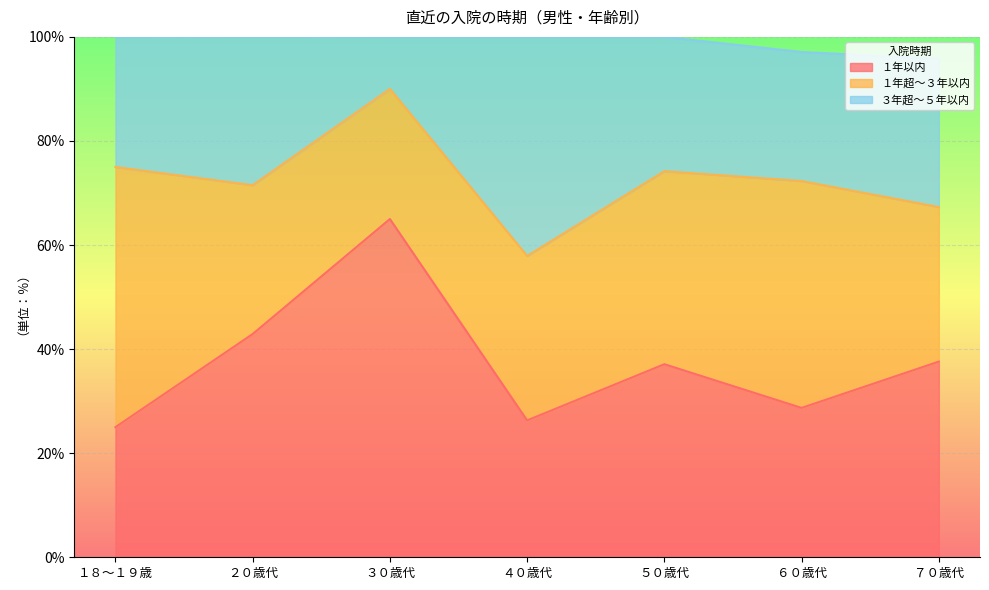

What is the difference between the maximum and second lowest values in the ３年超～５年以内 series?

22.7